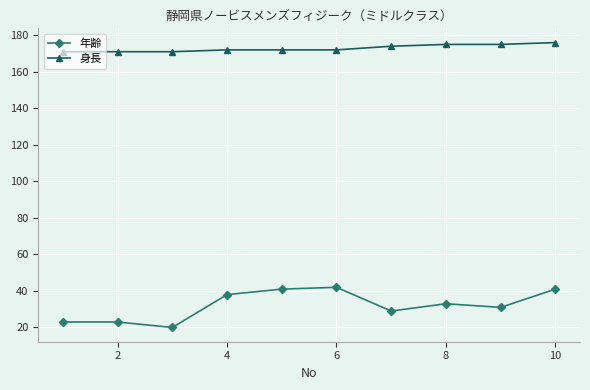

What is the maximum value shown in the chart?

176